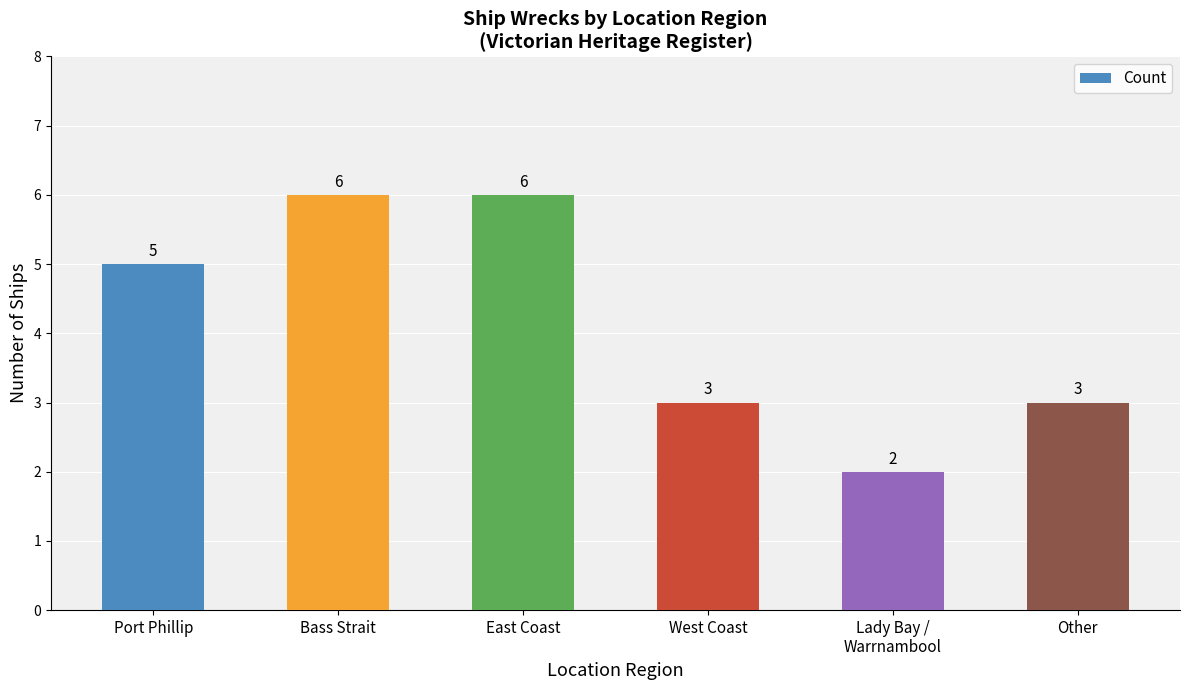

What is the difference between the second highest and second lowest values?

3